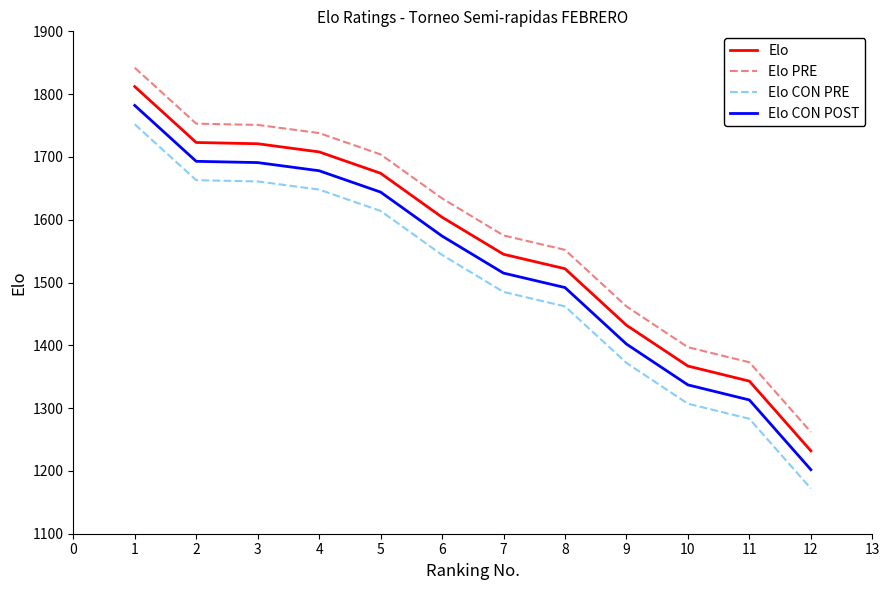

Rank the series by their average value, from highest to lowest.

Elo PRE, Elo, Elo CON POST, Elo CON PRE